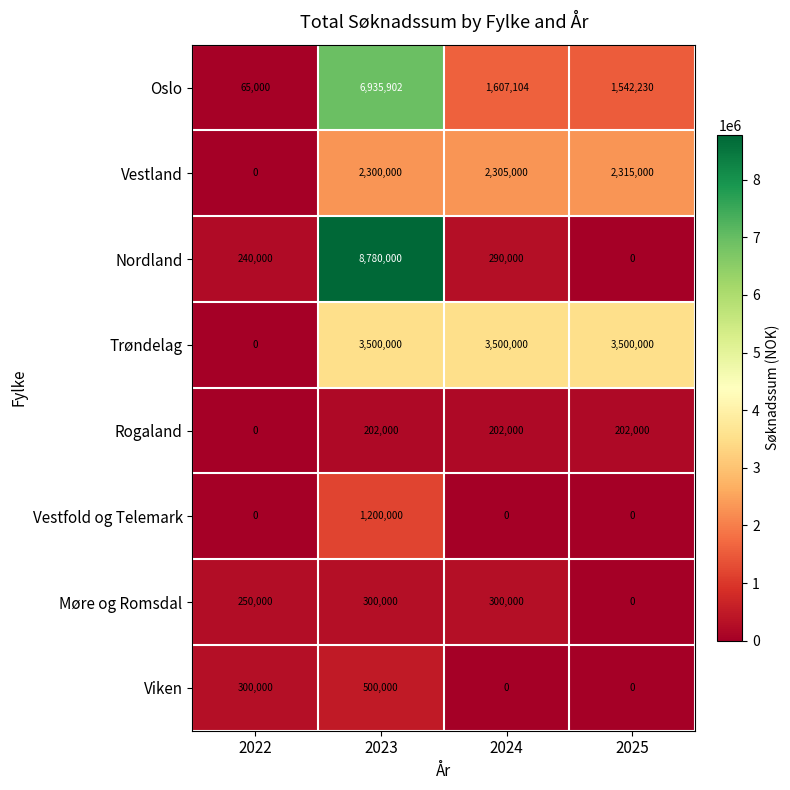

How many positive values does the Vestfold og Telemark series have?

1